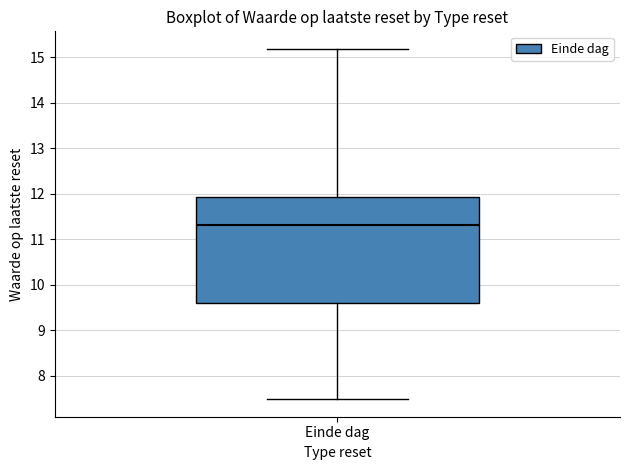

Transcribe this box plot: give where the median line is, the range the box spans, and where the two whiskers end, as read against the y-axis. The values are not printed on the chart, so give them approximately, as read against the axis.

median 11.3, box 9.6 to 11.9, whiskers 7.5 to 15.2